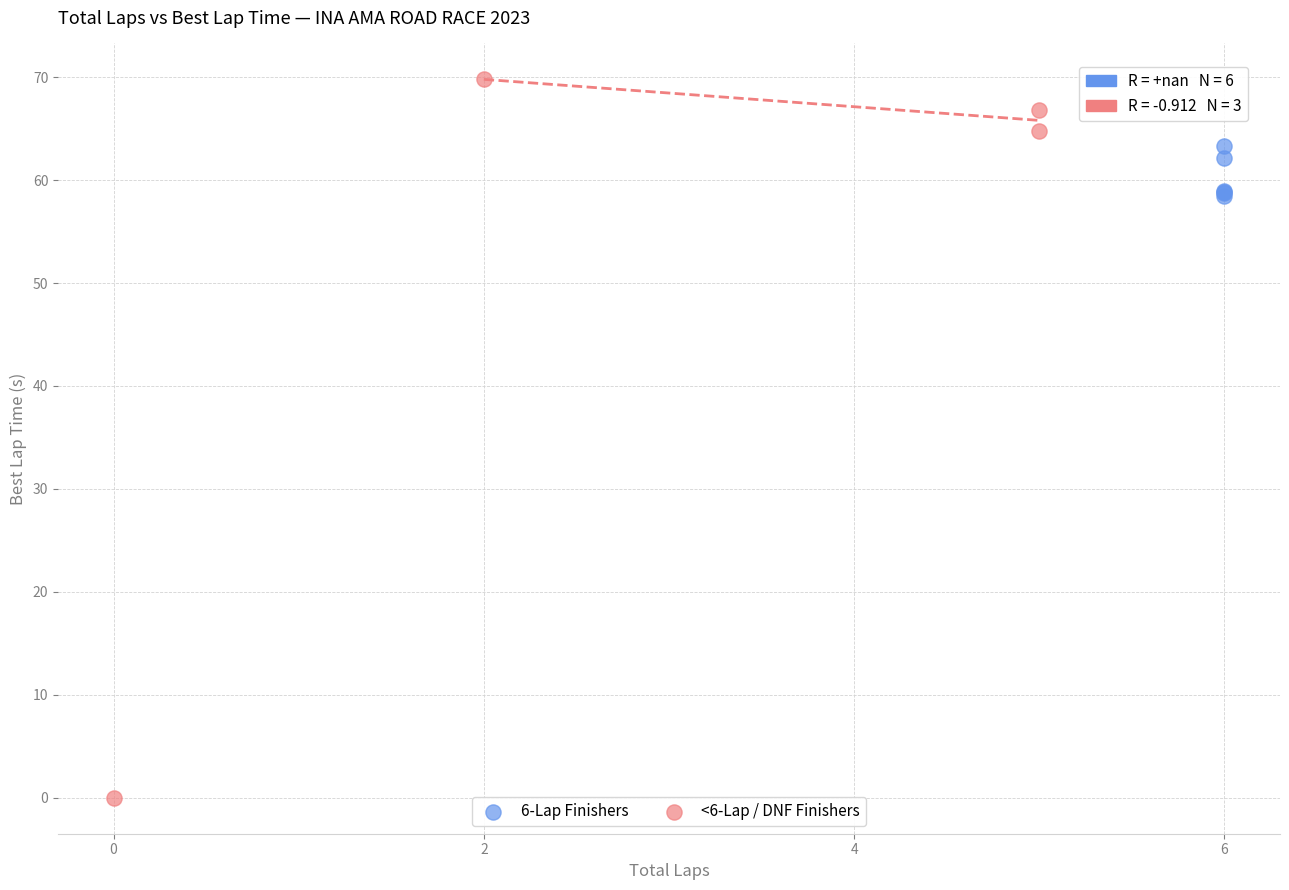

Which series contains the highest Y value?

<6-Lap / DNF Finishers